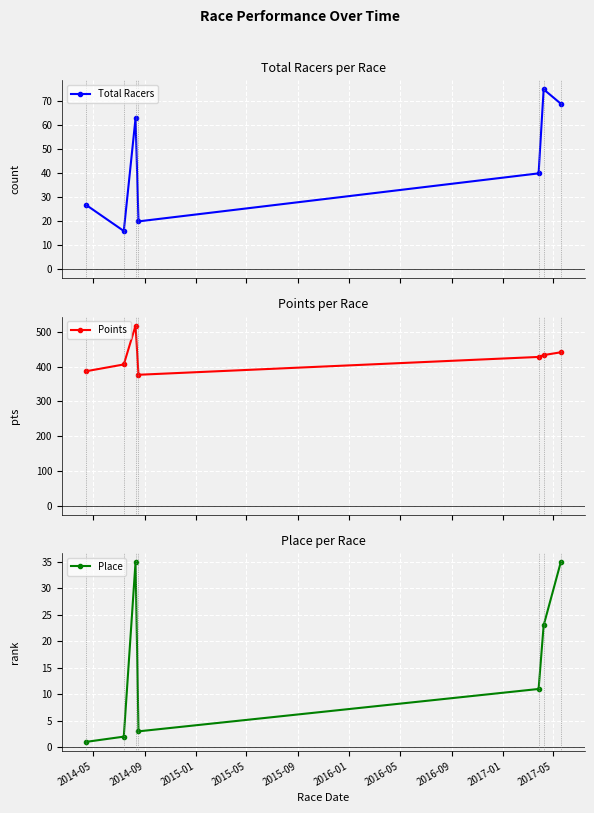

What is the value of the Place point at the 5th from the left?

11